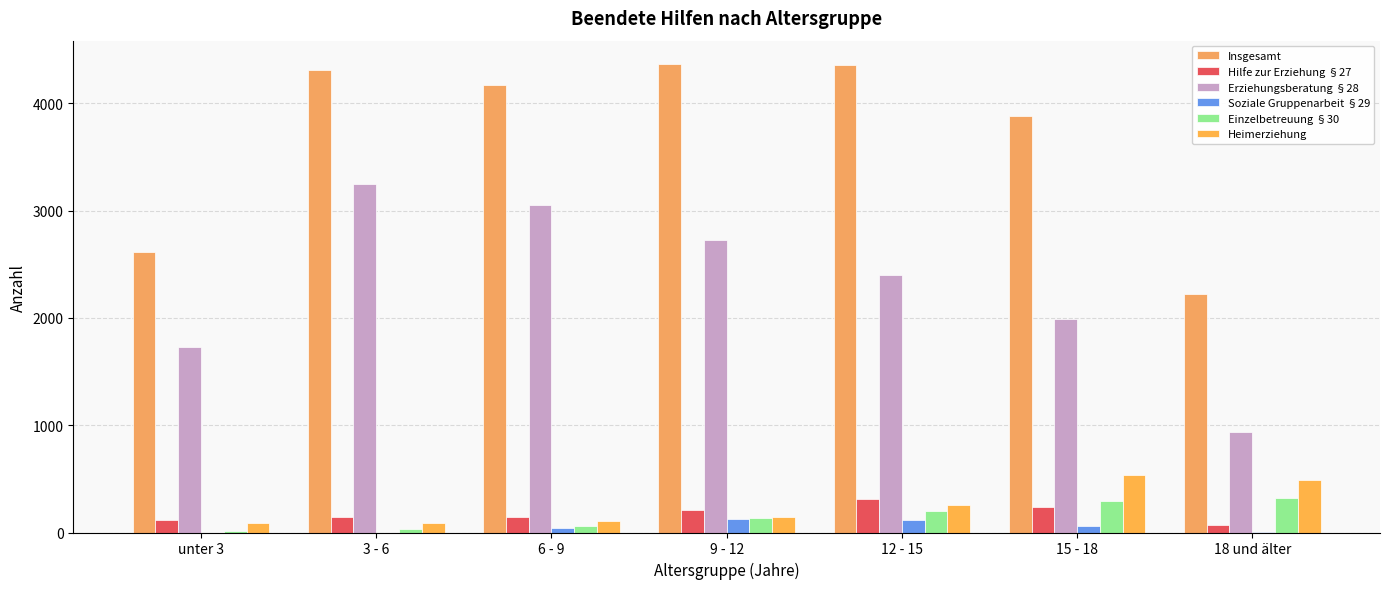

The Erziehungsberatung §28 series shows 3252 at 3 - 6. True or false?

True